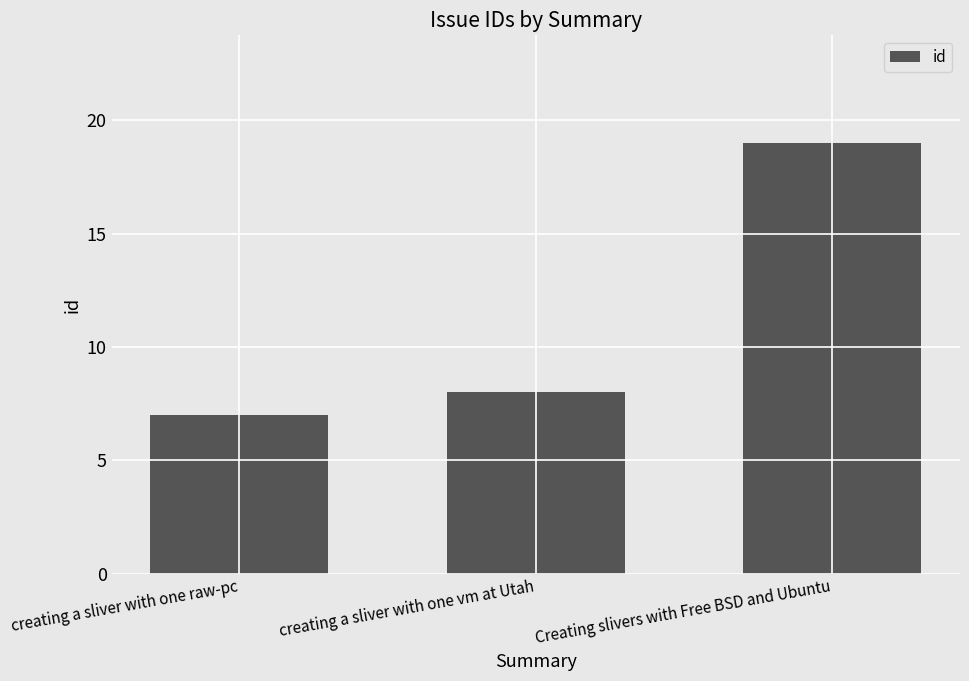

What is the label of the 2nd bar from the left?

creating a sliver with one vm at Utah